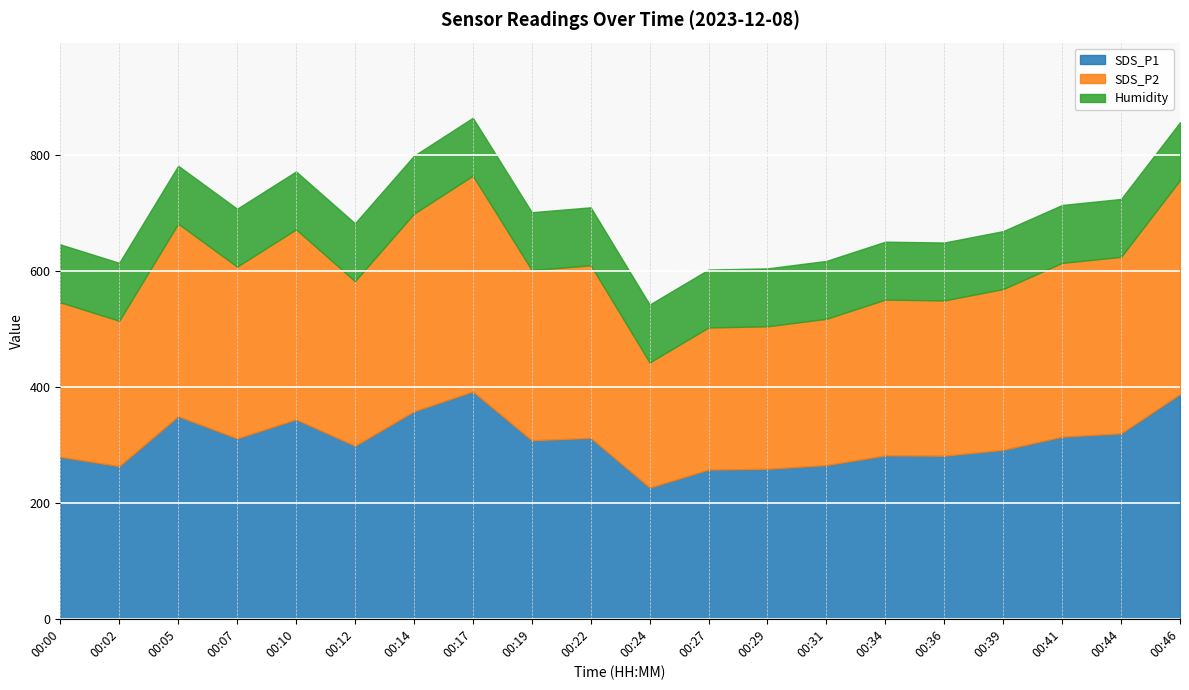

The SDS_P2 series shows 250.8 at 00:02. True or false?

True